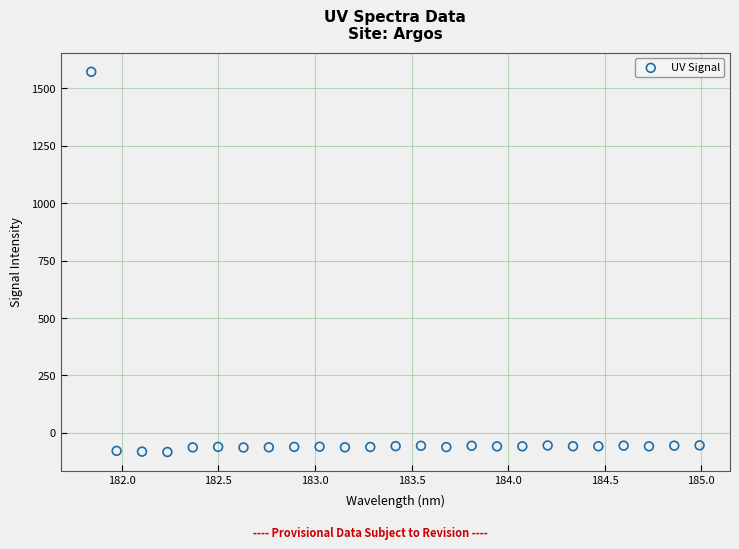

What is the range of Y values (max minus min)?

1656.3